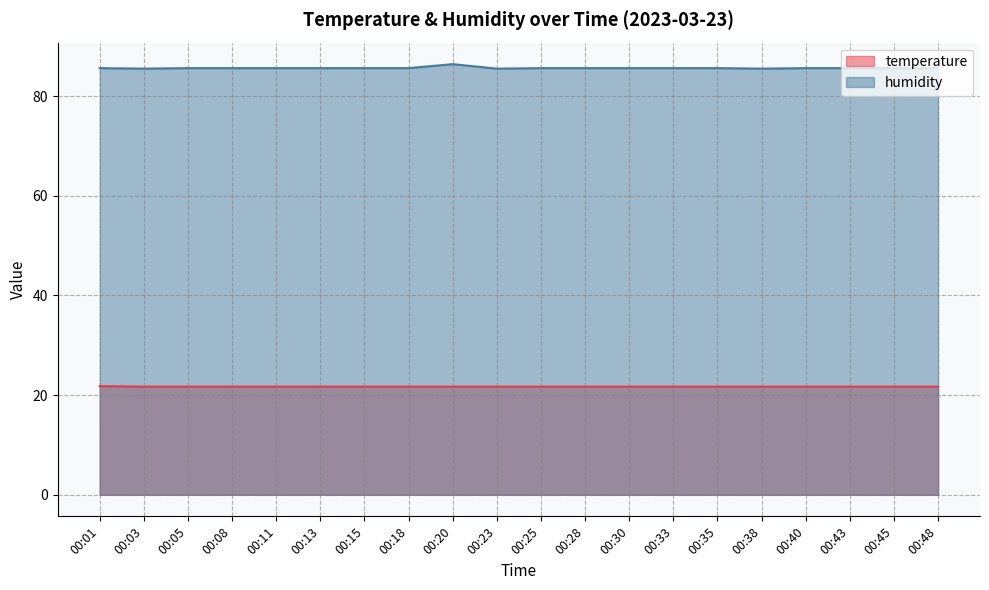

Reading left to right, extract all data points from this chart.

temperature: 00:01=21.8	00:03=21.7	00:05=21.7	00:08=21.7	00:11=21.7	00:13=21.7	00:15=21.7	00:18=21.7	00:20=21.7	00:23=21.7	00:25=21.7	00:28=21.7	00:30=21.7	00:33=21.7	00:35=21.7	00:38=21.7	00:40=21.7	00:43=21.7	00:45=21.7	00:48=21.7
humidity: 00:01=85.6	00:03=85.5	00:05=85.6	00:08=85.6	00:11=85.6	00:13=85.6	00:15=85.6	00:18=85.6	00:20=86.4	00:23=85.5	00:25=85.6	00:28=85.6	00:30=85.6	00:33=85.6	00:35=85.6	00:38=85.5	00:40=85.6	00:43=85.6	00:45=85.6	00:48=85.6